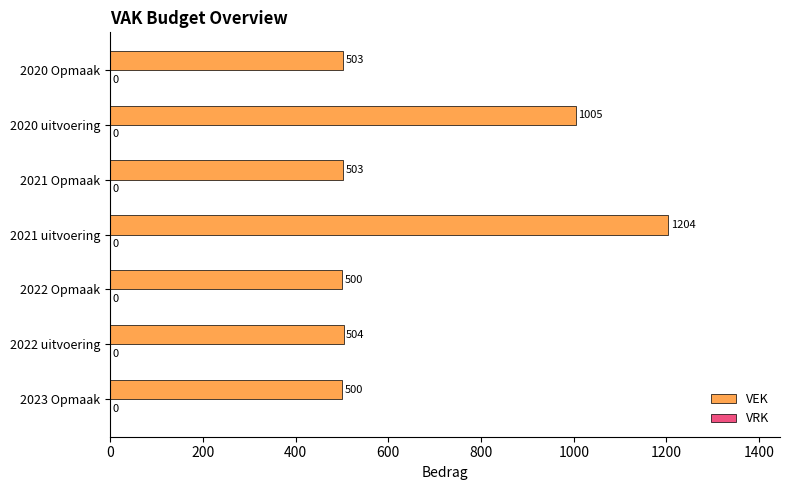

How many distinct data groups are displayed?

1